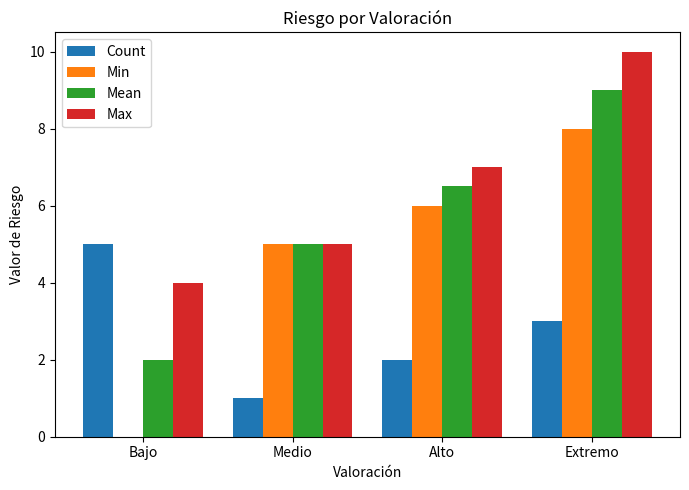

What is the sum of all Max values?

26.0